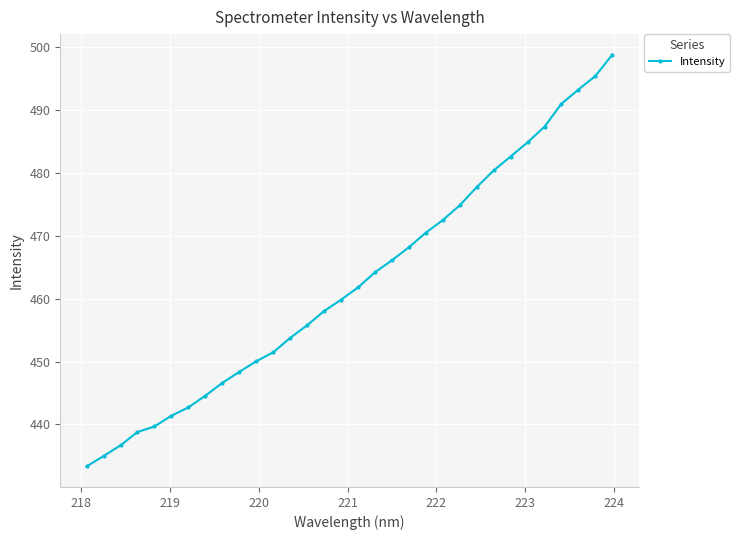

How many lines are shown in the chart?

1